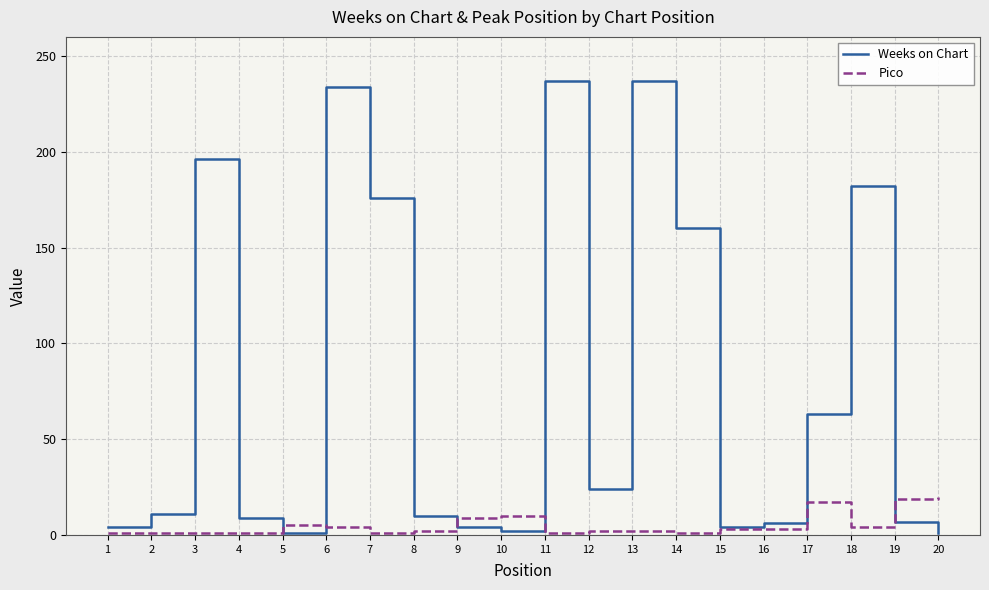

What is the difference between the maximum and minimum values in the Weeks on Chart series?

236